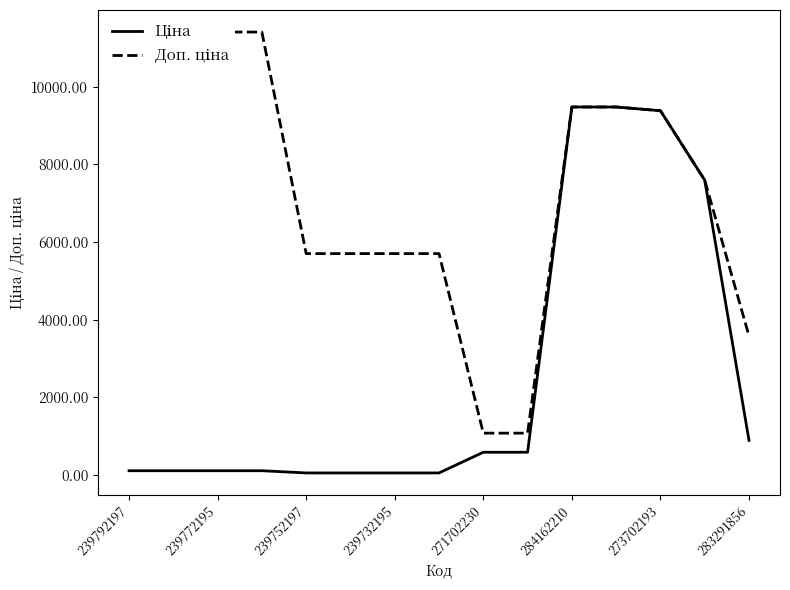

Which series has the largest range (max minus min)?

Доп. ціна